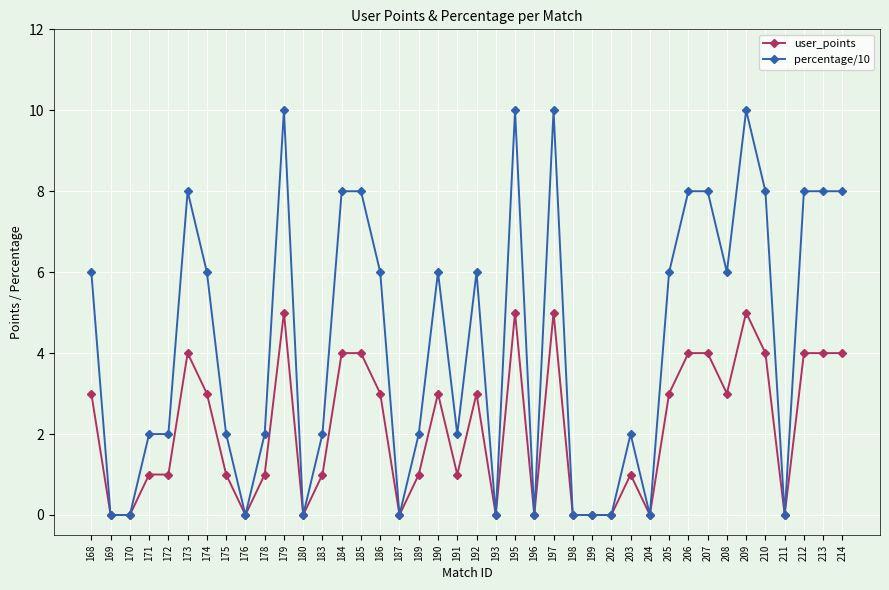

What is the difference between the highest and lowest values at 184?

4